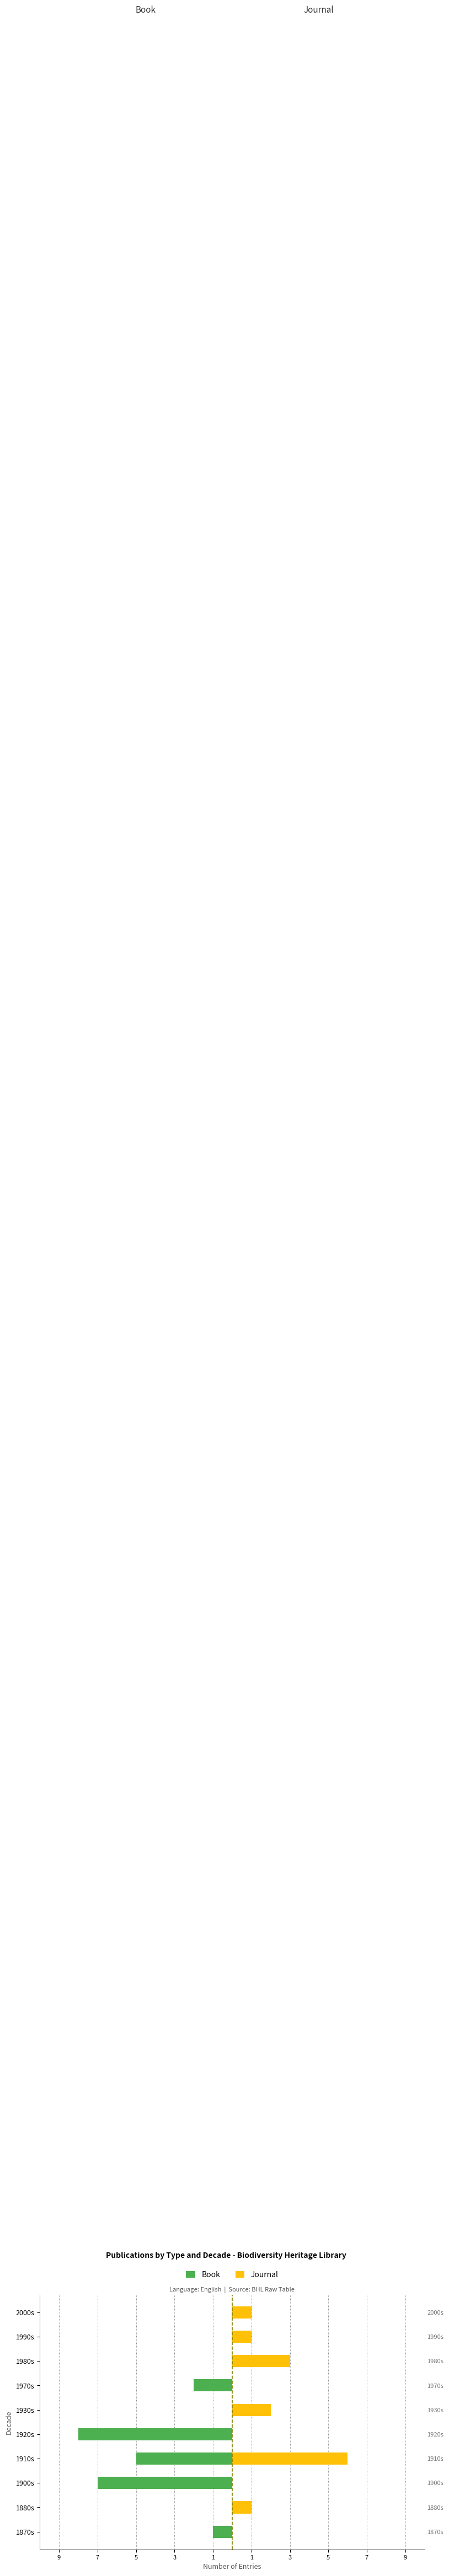

What is the label of the 6th bar from the right?

1920s